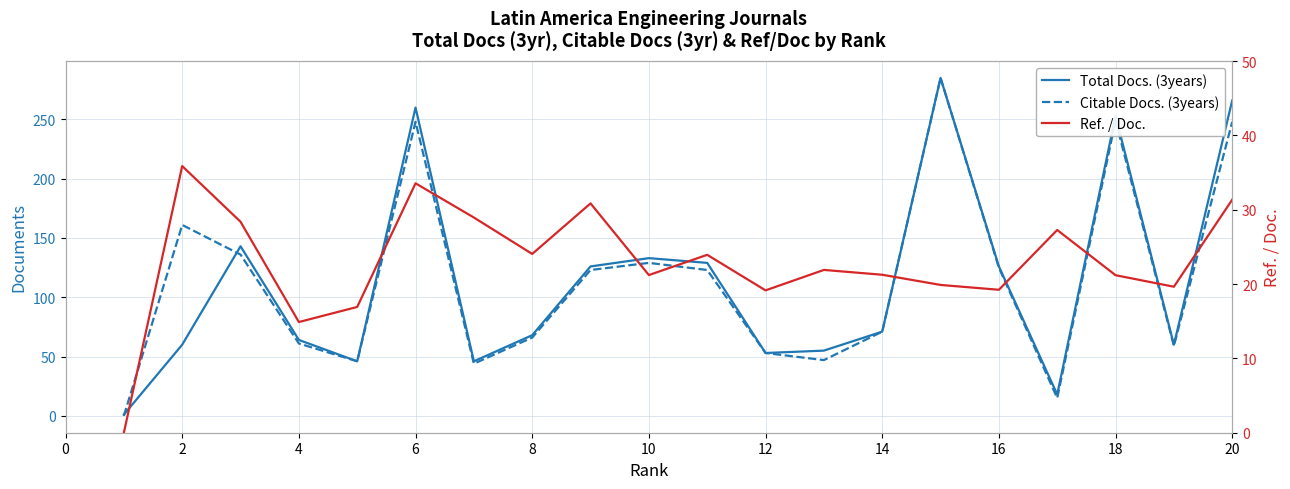

What is the greatest value displayed?

285.0